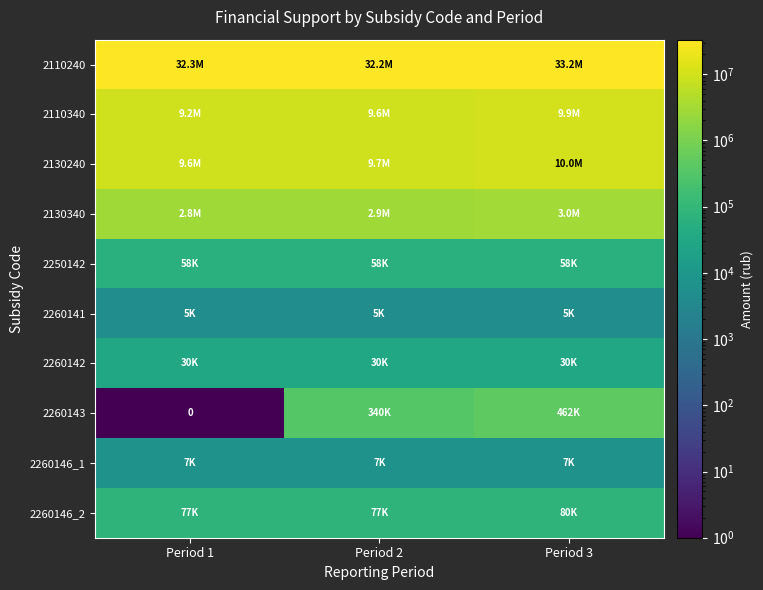

How many data points in 2260146_2 are above 77000?

1